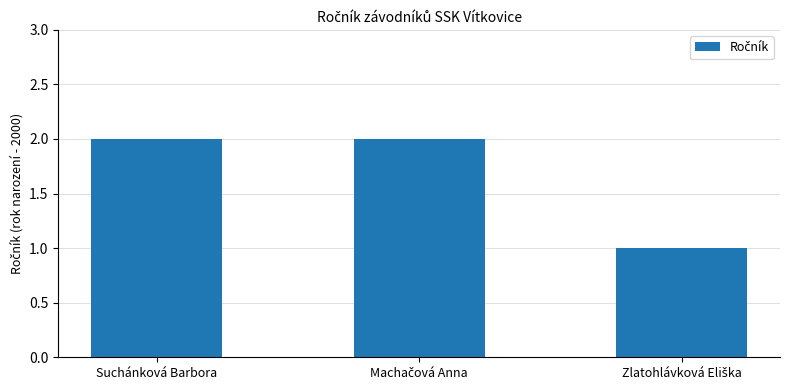

What is the label of the 1st bar from the left?

Suchánková Barbora